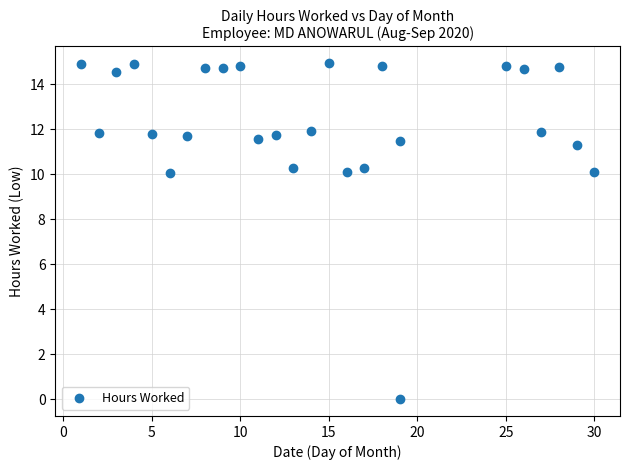

What is the range of Y values (max minus min)?

14.9